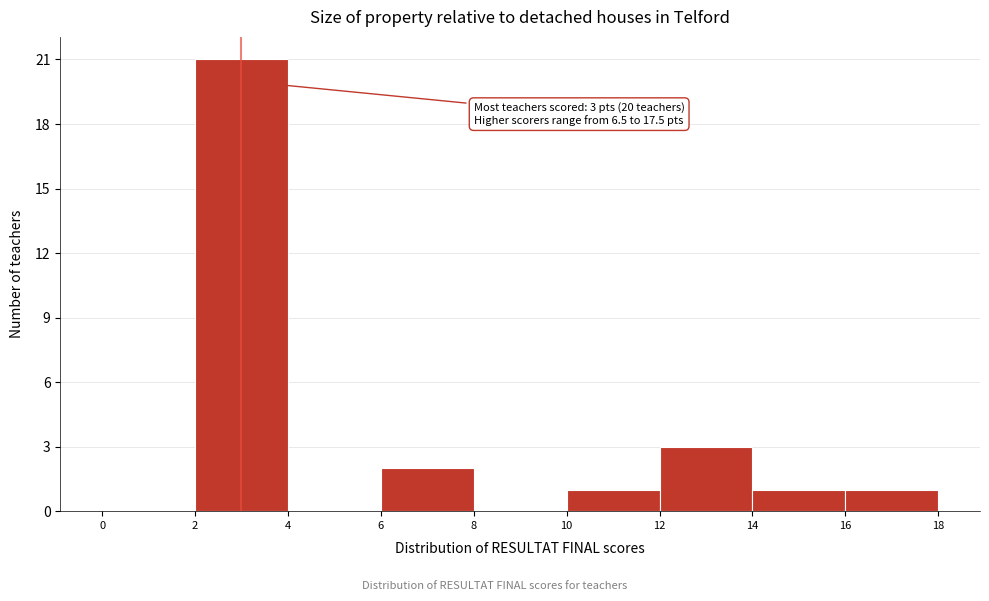

Which range on the x-axis has the tallest bar?

2 to 4